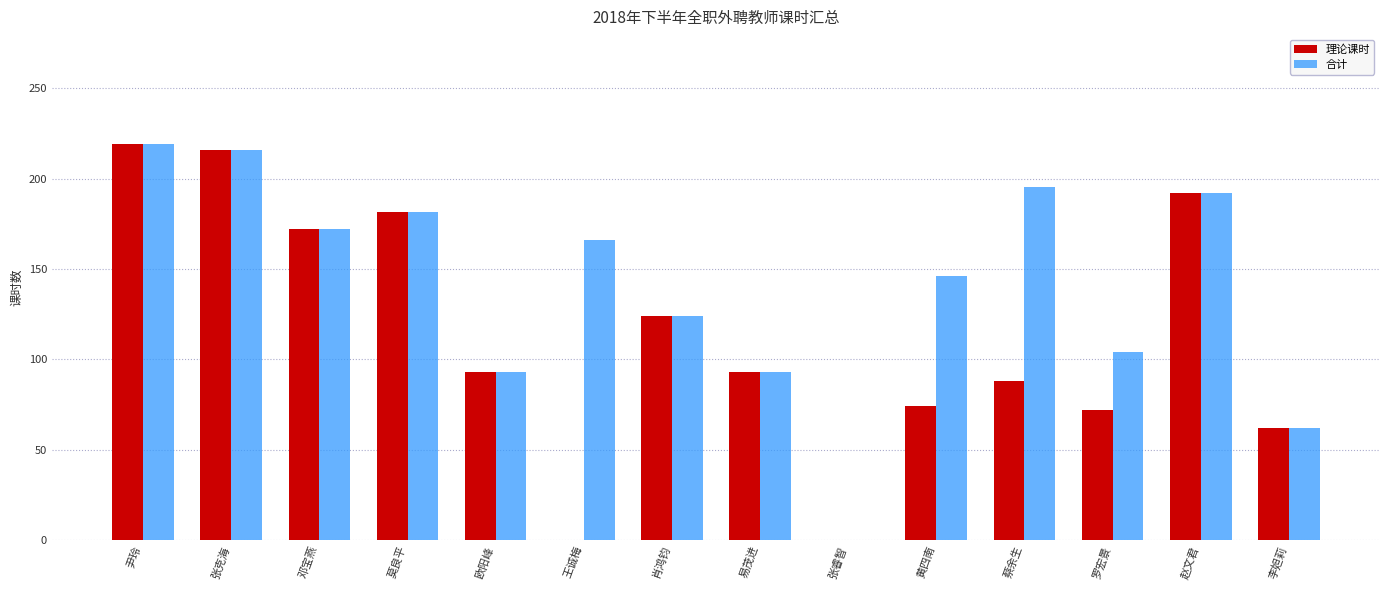

What is the sum of the 合计 values at 张睿智 and 黄四南?

146.1